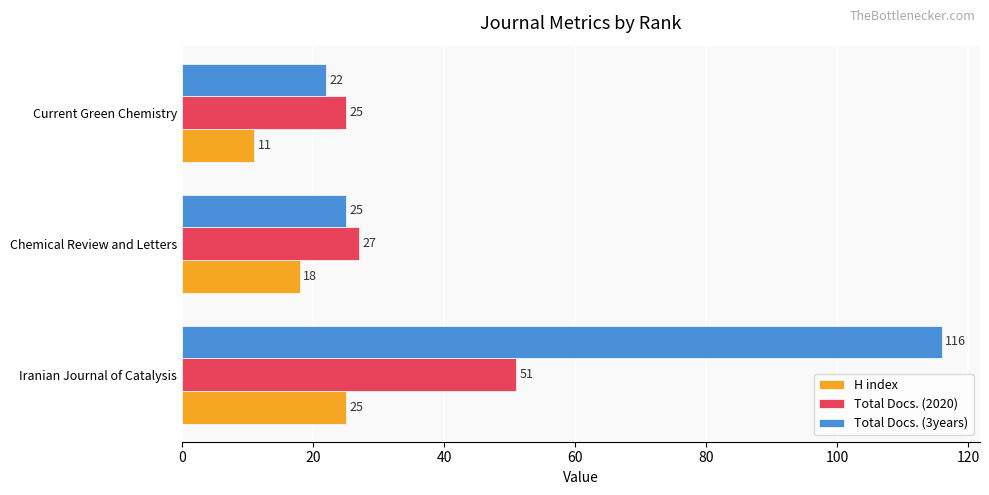

How many data points in H index are less than 18?

1